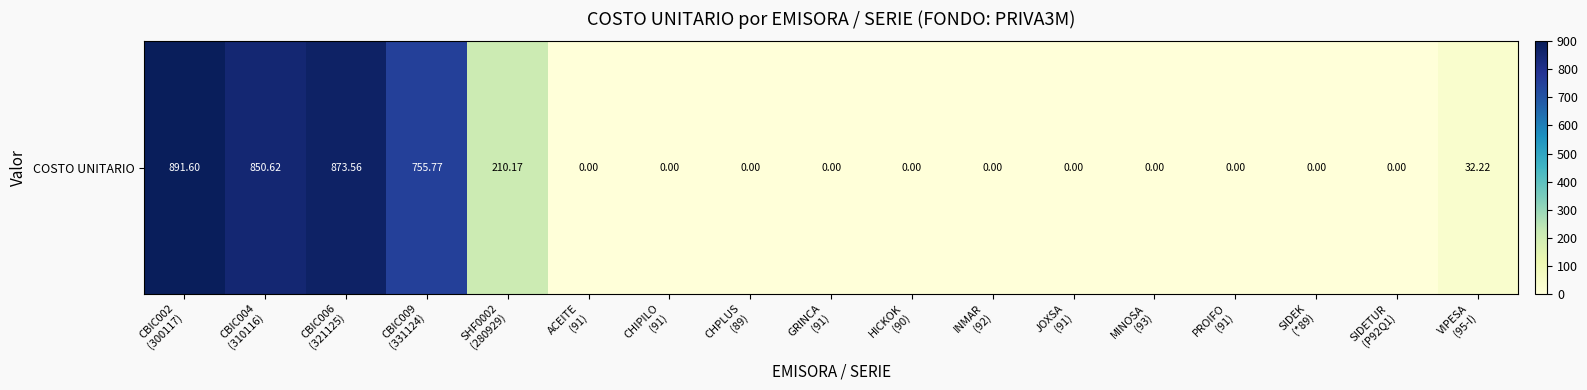

At which category does the chart reach its peak across all series?

CBIC002
(300117)